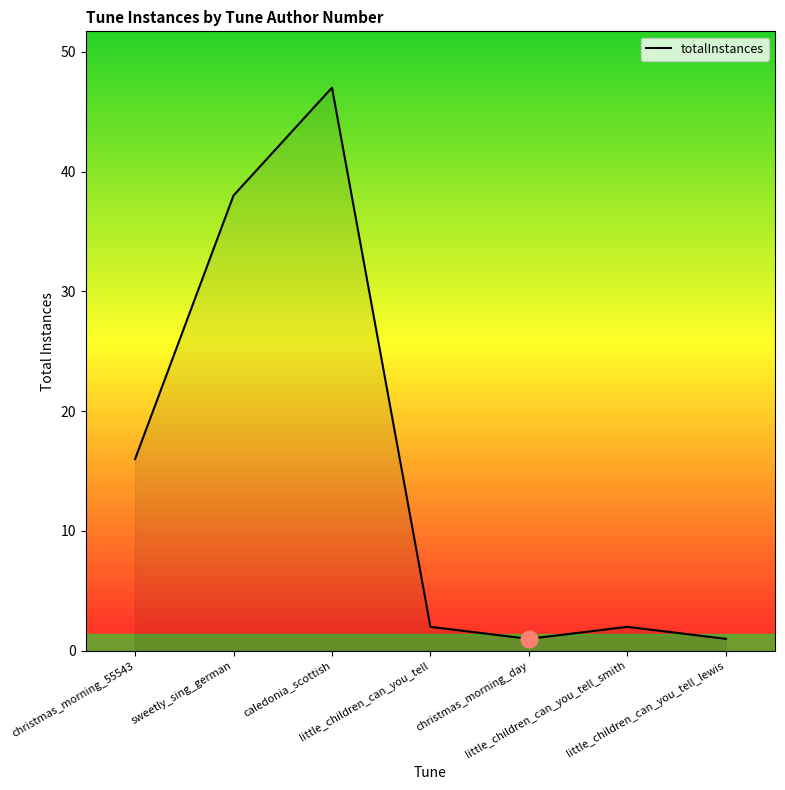

How many categories are shown in the chart?

7